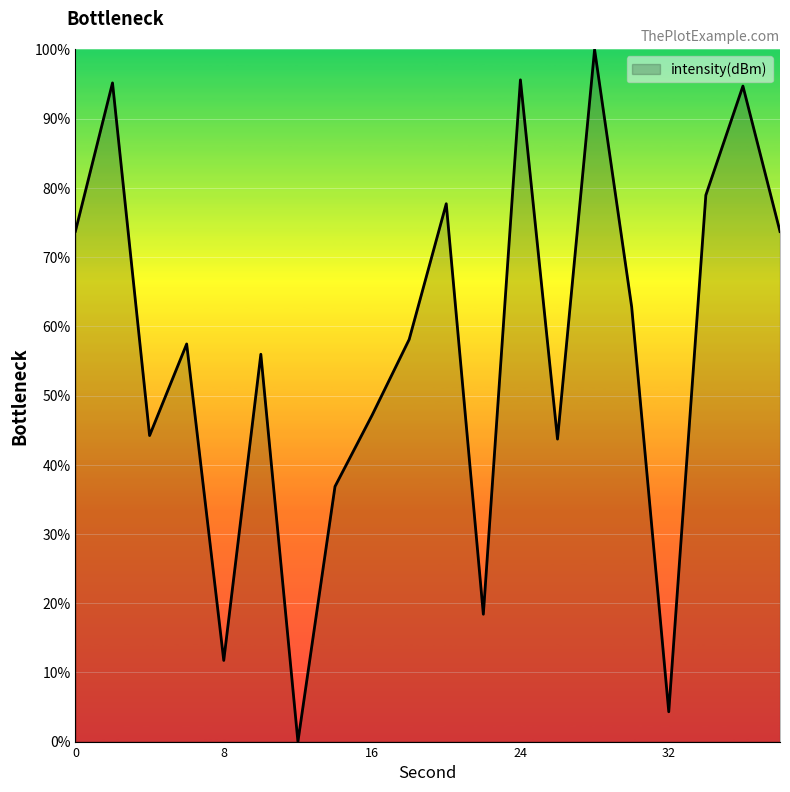

How many lines are shown in the chart?

1